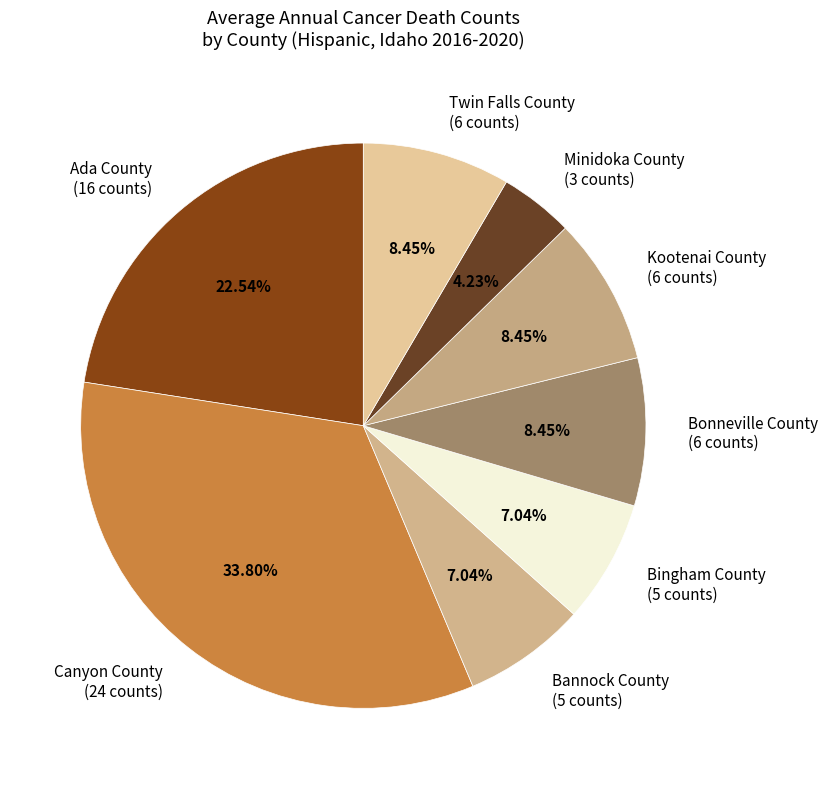

What percentage is the Ada County slice, to the nearest percent?

23%